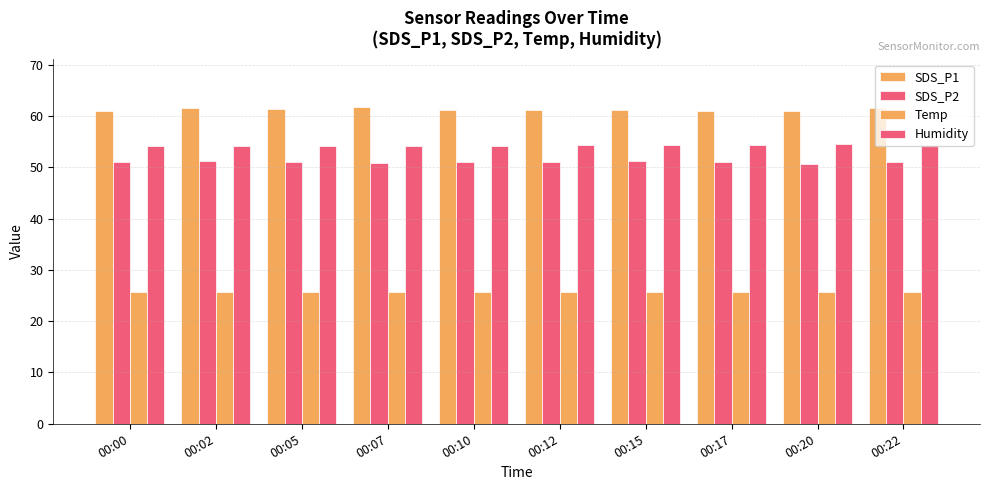

What is the total value across all series at 00:02?

192.7